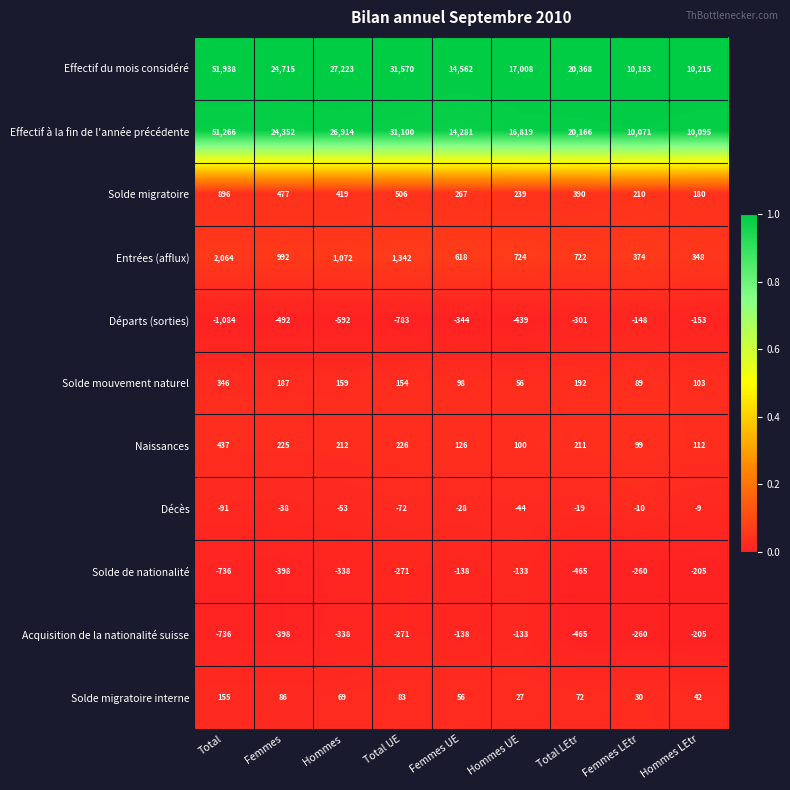

The value of Décès at Hommes LEtr is -13. True or false?

False